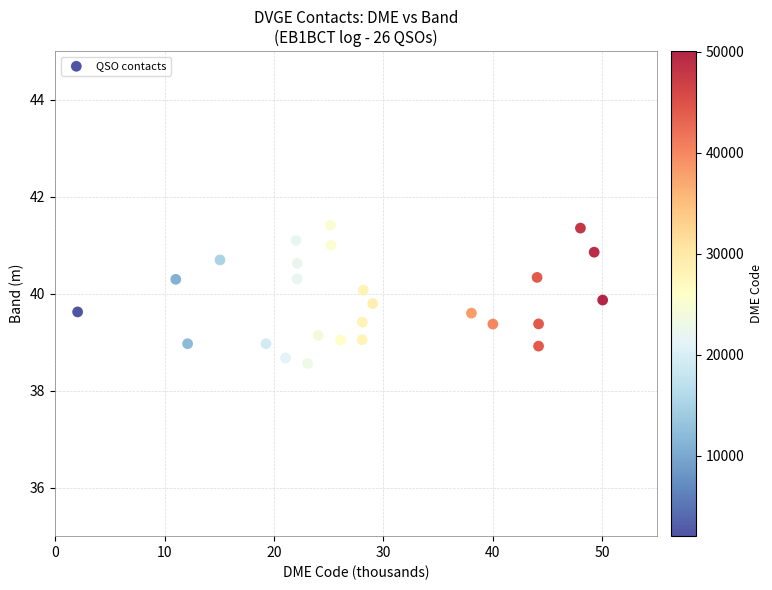

What is the range of Y values (max minus min)?

2.8